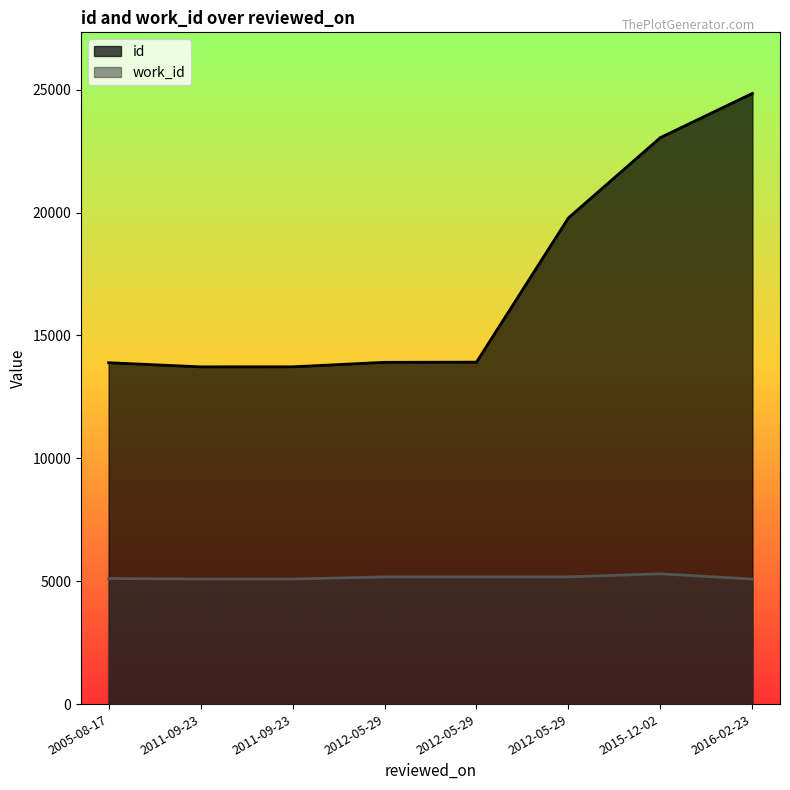

At how many categories does at least one series exceed 5518?

8